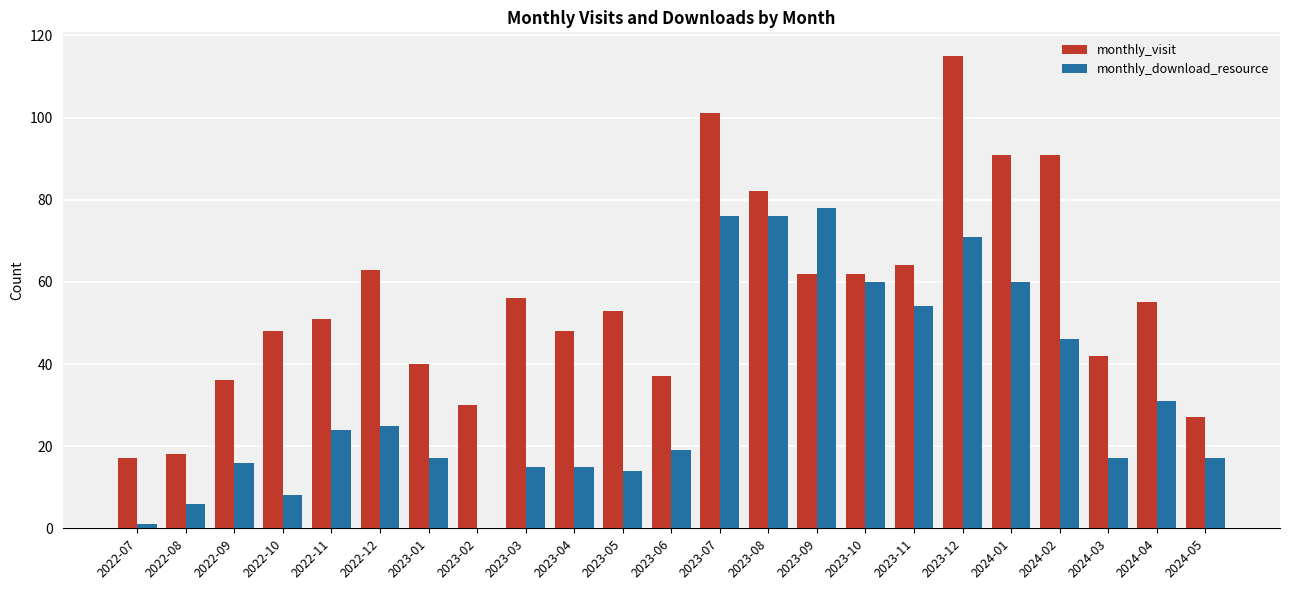

True or false: monthly_visit has a value of 51 at 2022-11.

True